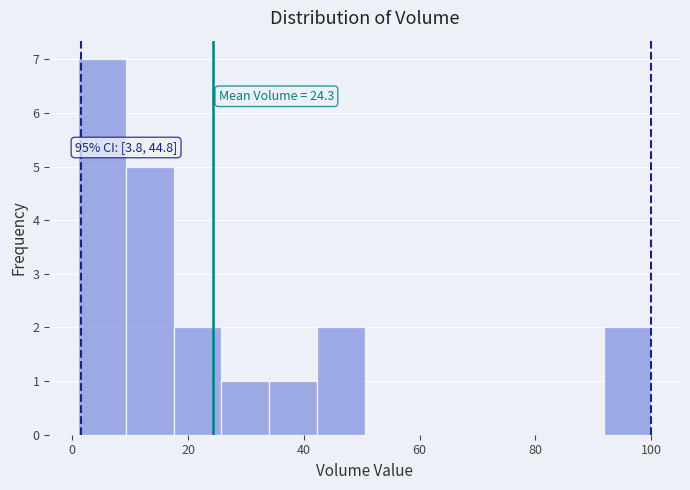

Over which range of the x-axis is the bar tallest?

2 to 10